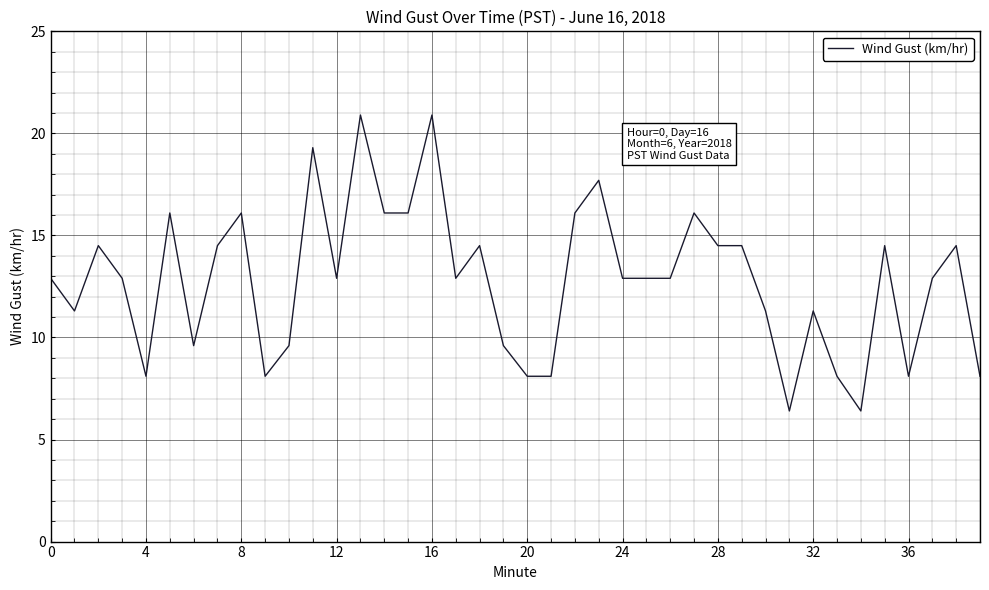

Reading left to right, extract all data points from this chart.

12.9	11.3	14.5	12.9	8.1	16.1	9.6	14.5	16.1	8.1	9.6	19.3	12.9	20.9	16.1	16.1	20.9	12.9	14.5	9.6	8.1	8.1	16.1	17.7	12.9	12.9	12.9	16.1	14.5	14.5	11.3	6.4	11.3	8.1	6.4	14.5	8.1	12.9	14.5	8.1